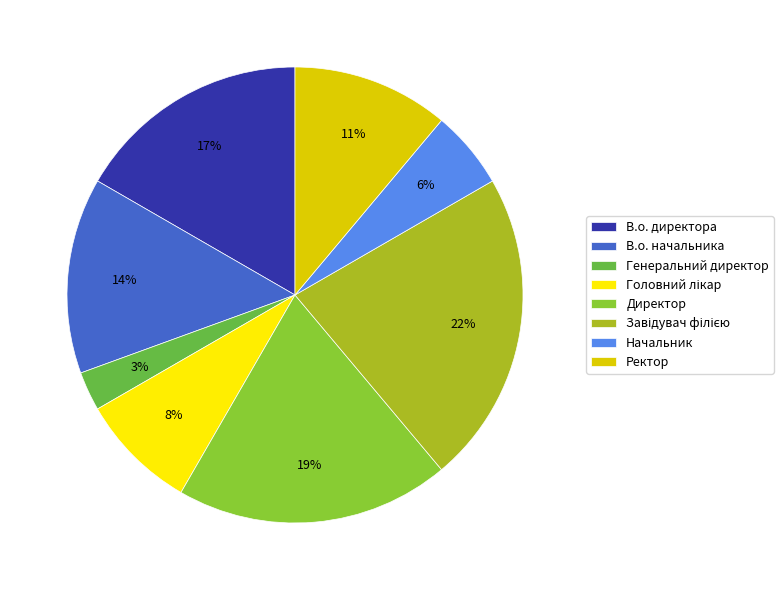

To the nearest percent, what is the average slice percentage?

12%